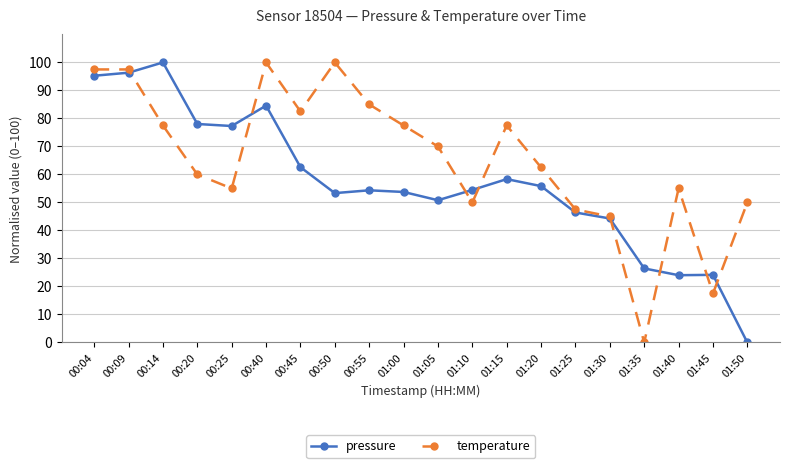

Rank the series by their average value, from lowest to highest.

pressure, temperature